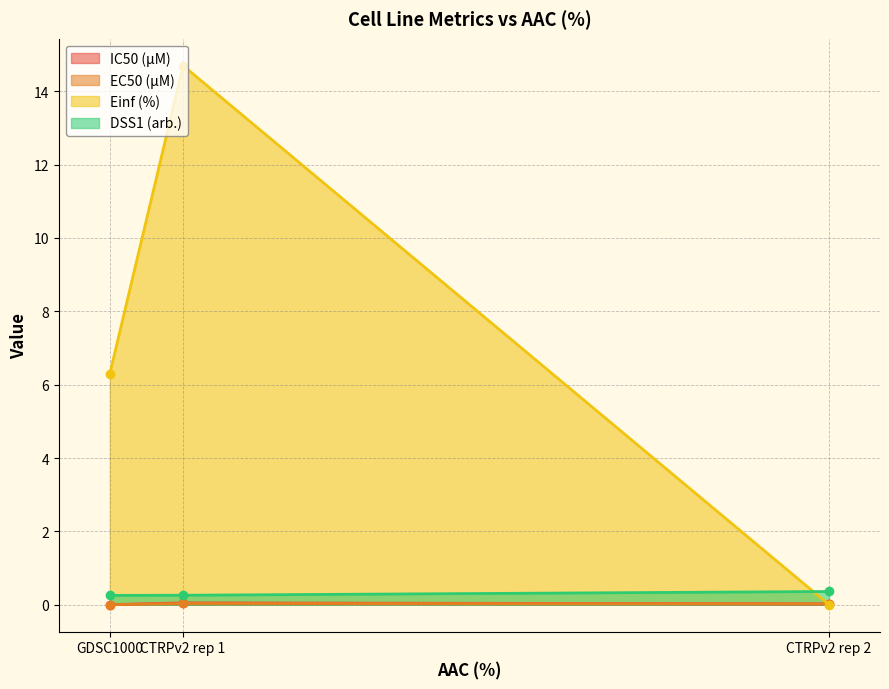

What is the spread (max minus min) of values at CTRPv2 rep 1?

14.7